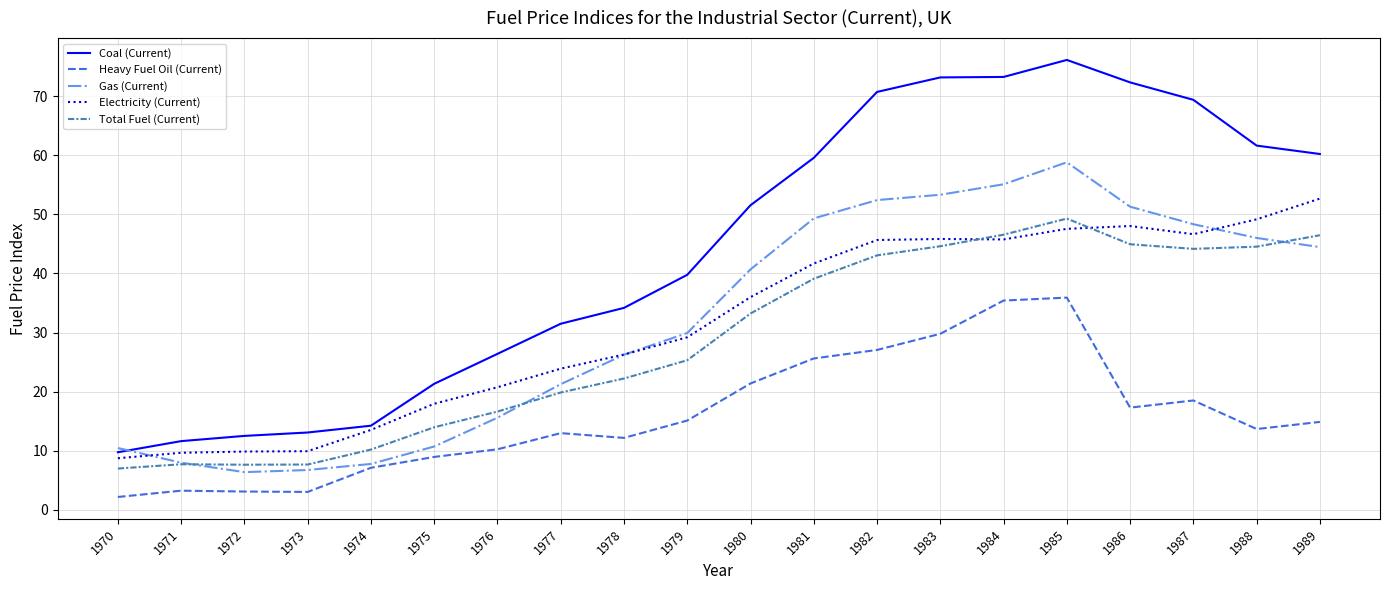

True or false: Coal (Current) and Total Fuel (Current) intersect in this chart.

False